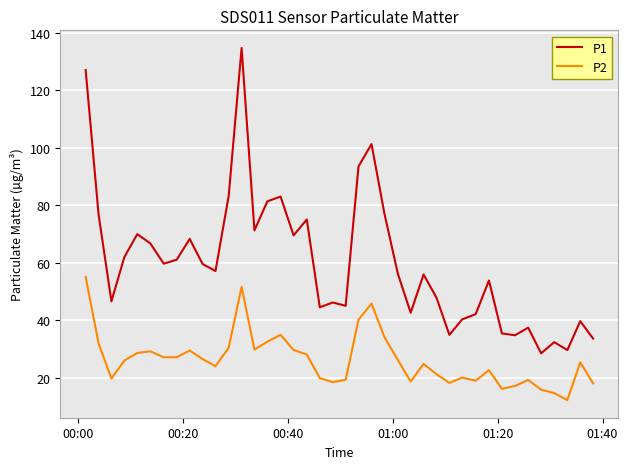

What is the difference between the maximum and minimum values in the P1 series?

106.2